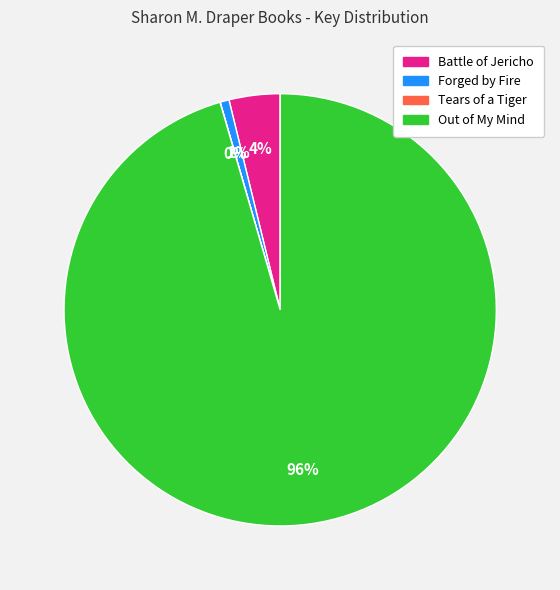

To the nearest percent, what portion does Forged by Fire represent?

1%